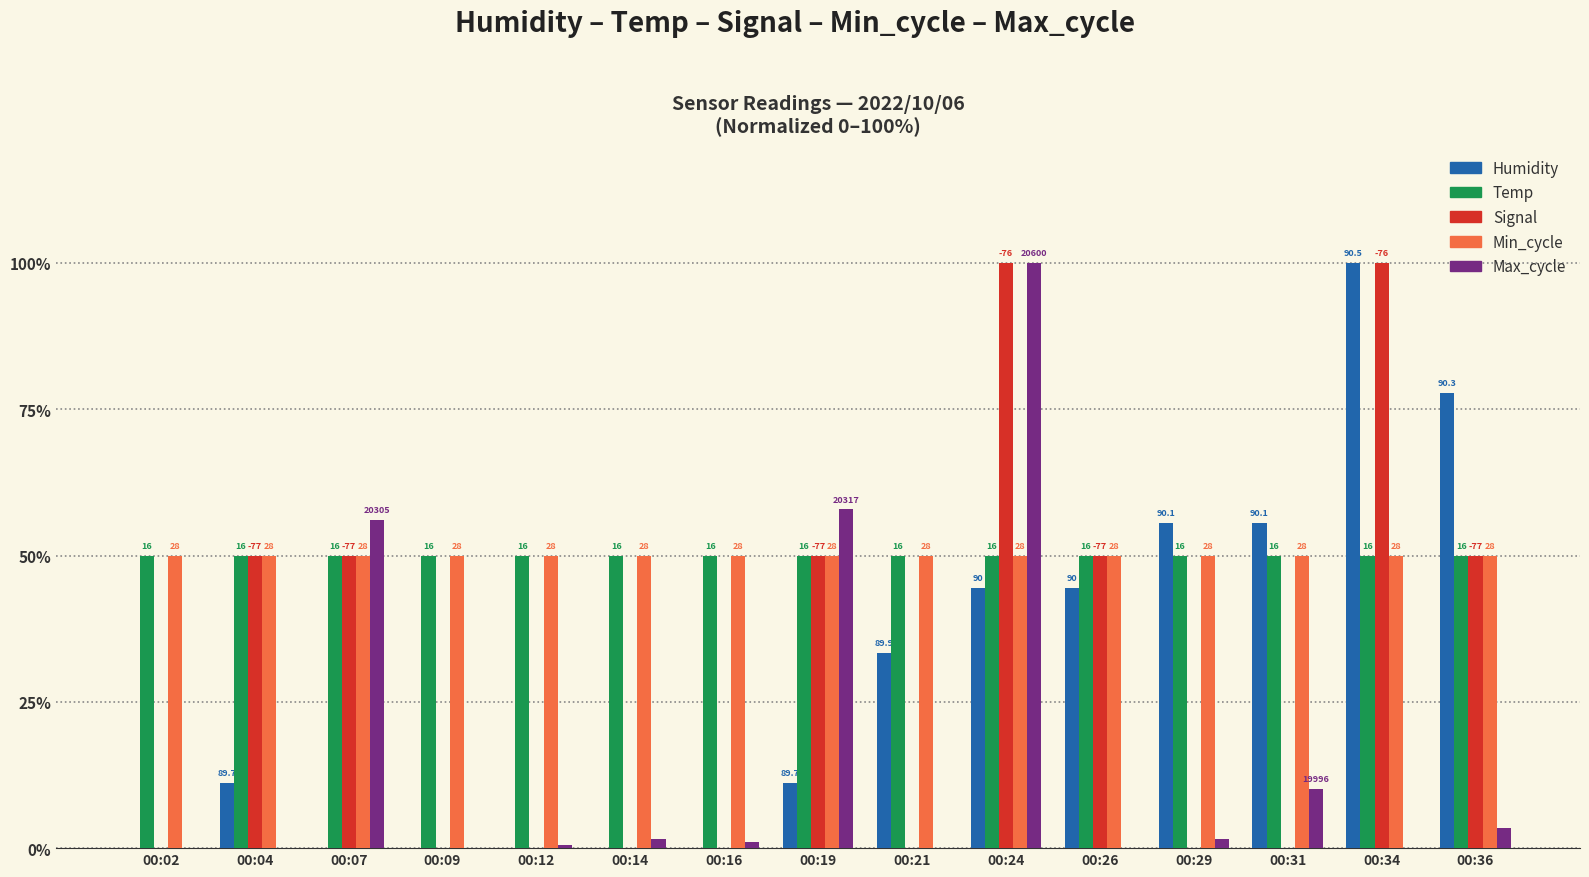

Is the value of Temp at 00:31 greater than the value of Humidity at 00:04?

Yes